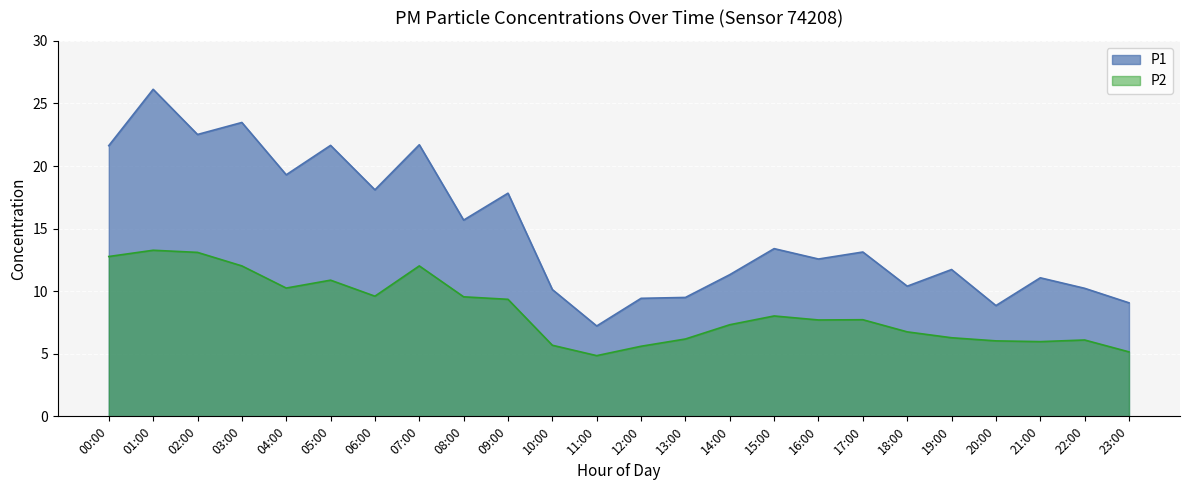

What are all the series names shown in the legend?

P1, P2